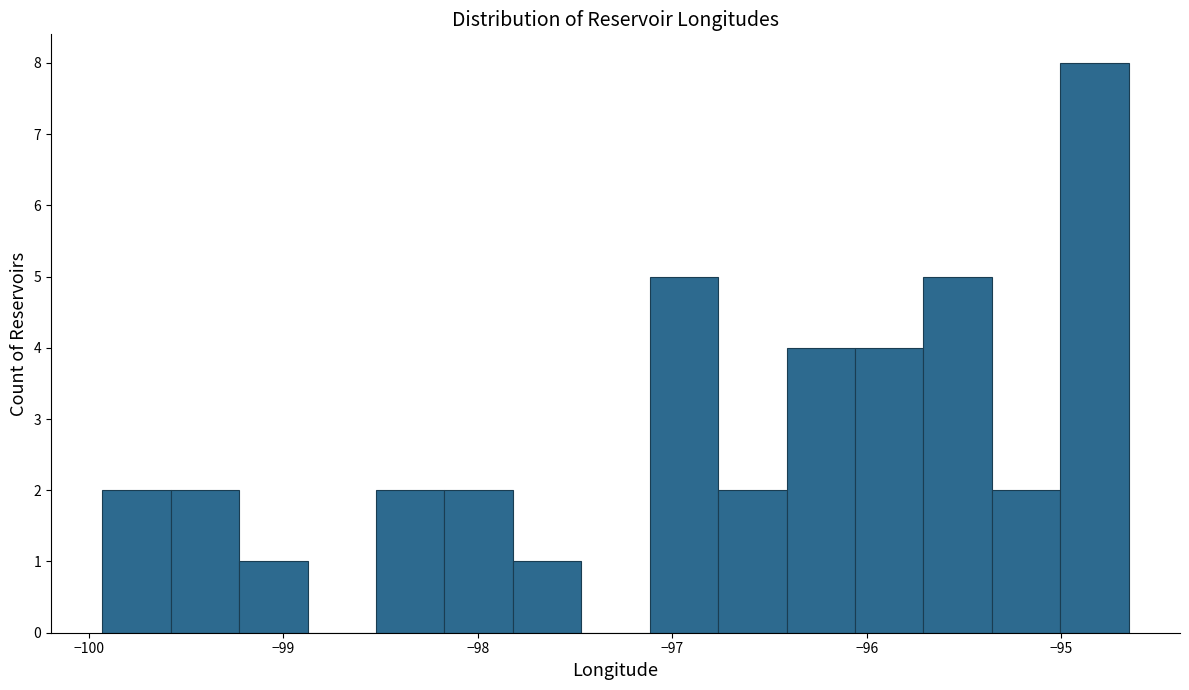

Around what value on the x-axis is the tallest bar? Give the approximate position of its centre, as read against the axis.

-94.8